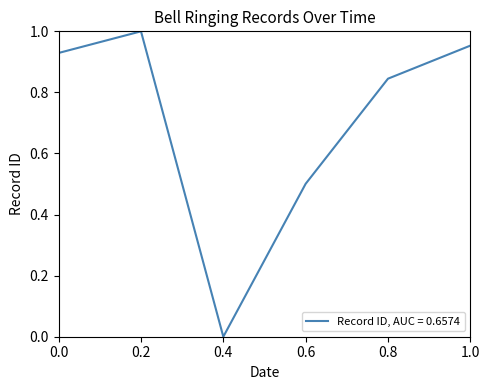

What is the sum of all values?

4.2